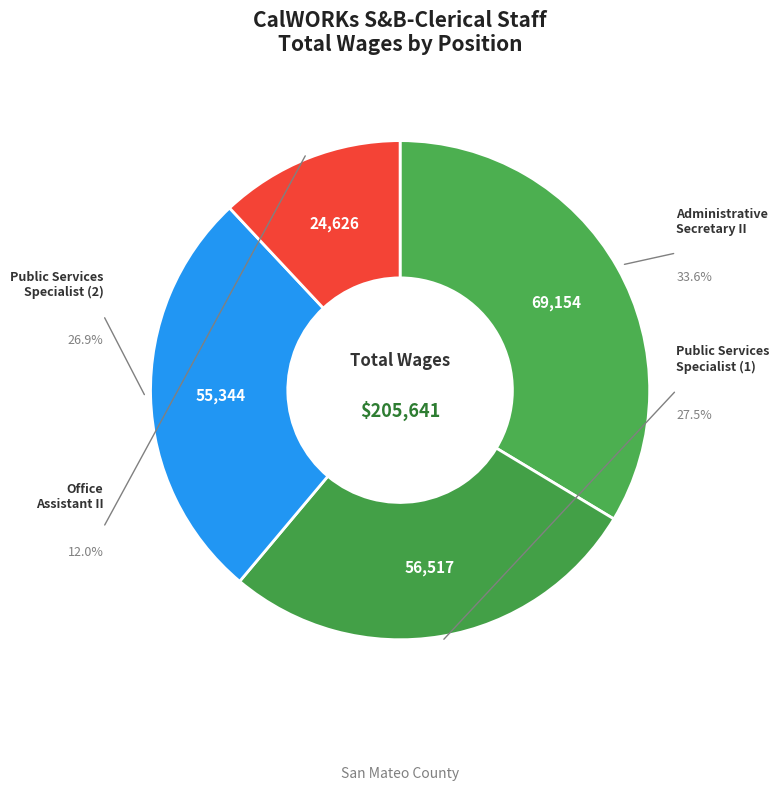

How many slices are in this pie chart?

4